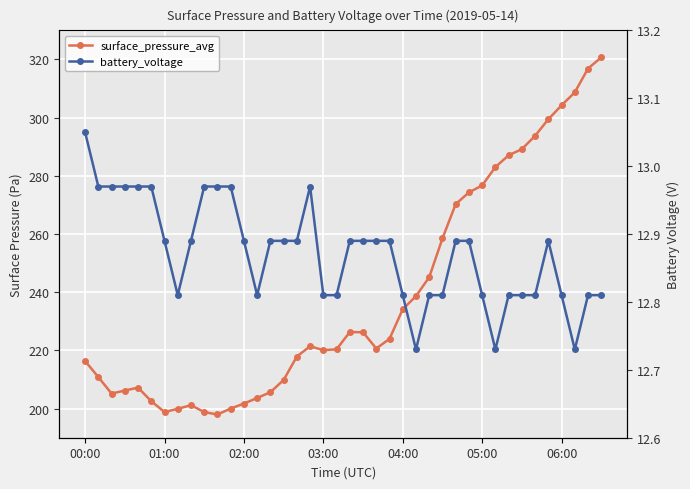

What is the minimum value shown in the chart?

12.7